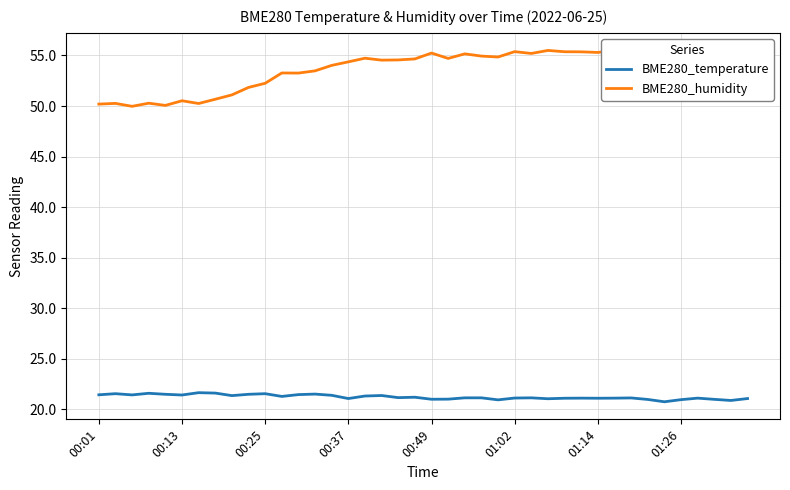

What is the lowest value of the BME280_temperature series?

20.7